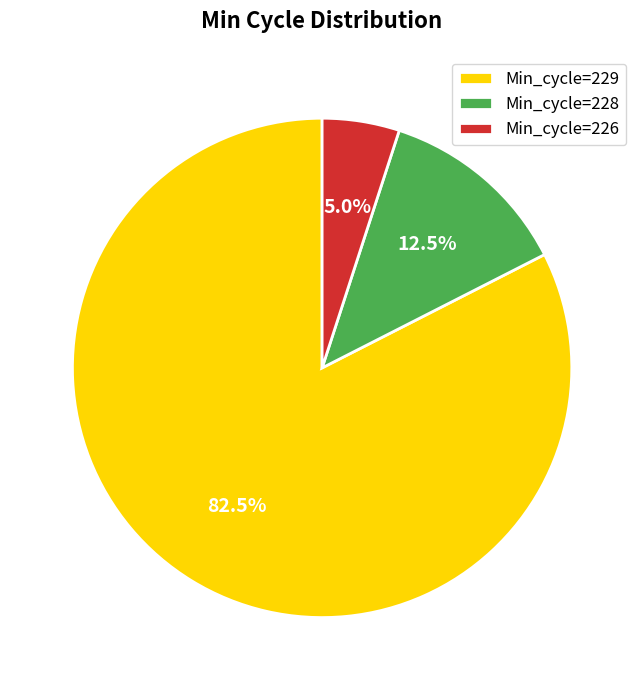

What is the smallest slice in the pie chart?

Min_cycle=226